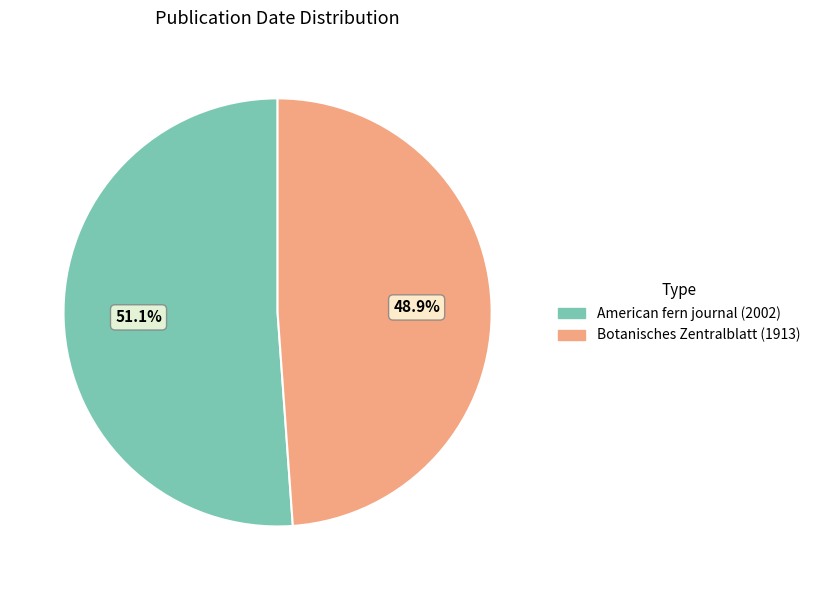

How many slices are in this pie chart?

2